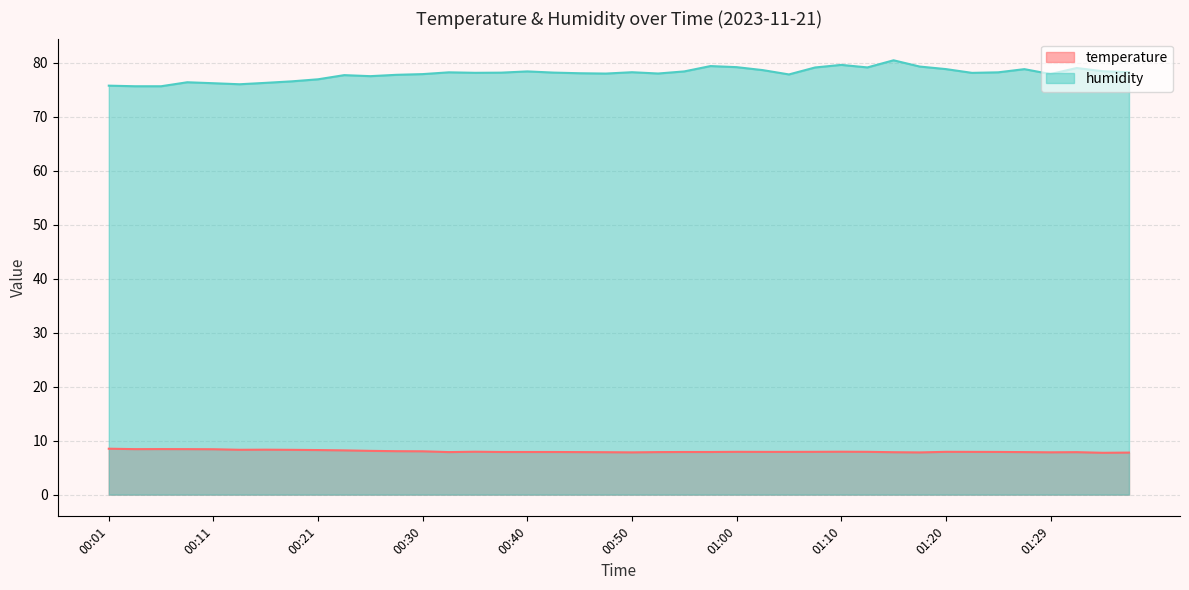

How many distinct data groups are displayed?

2